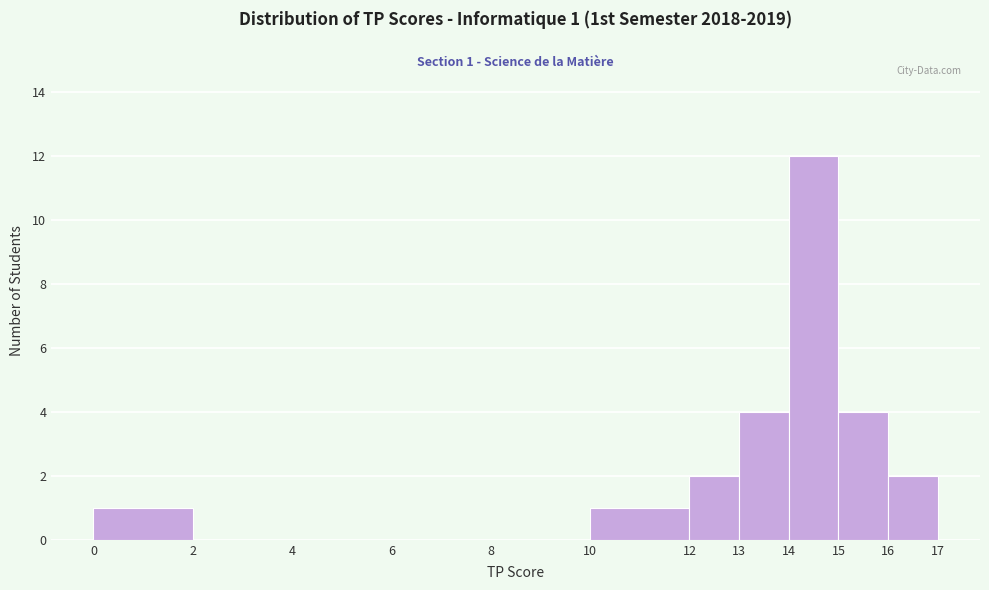

Which range on the x-axis has the tallest bar?

14 to 15